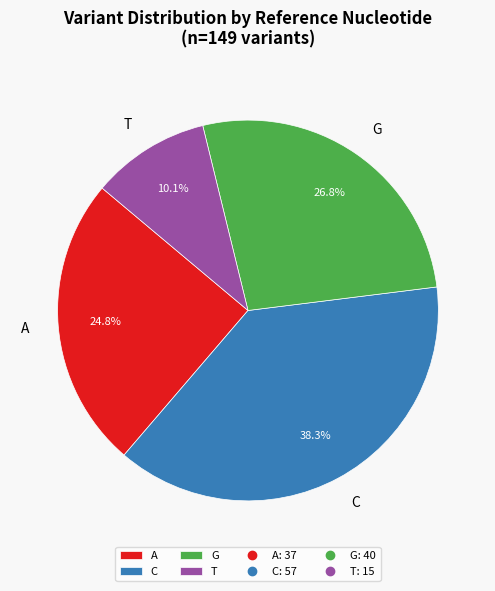

Which category has the biggest portion of the pie?

C